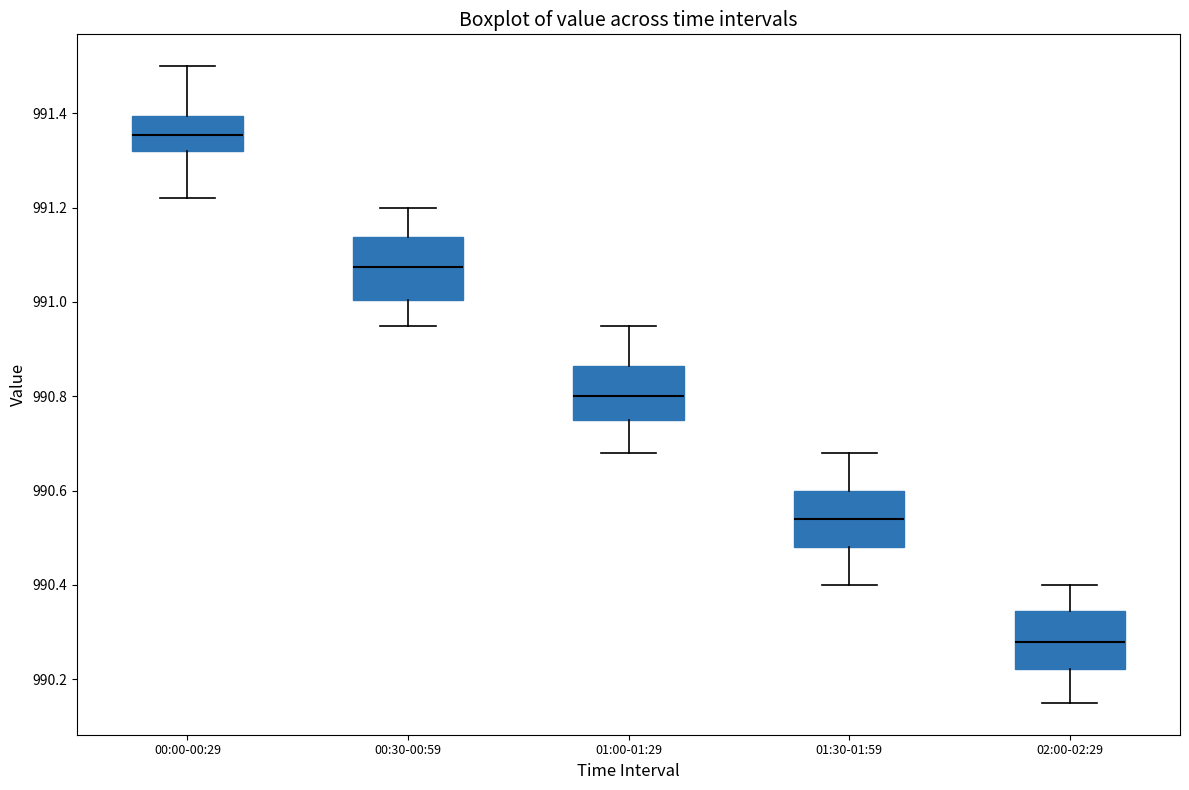

Which box's median line is the lowest?

02:00-02:29